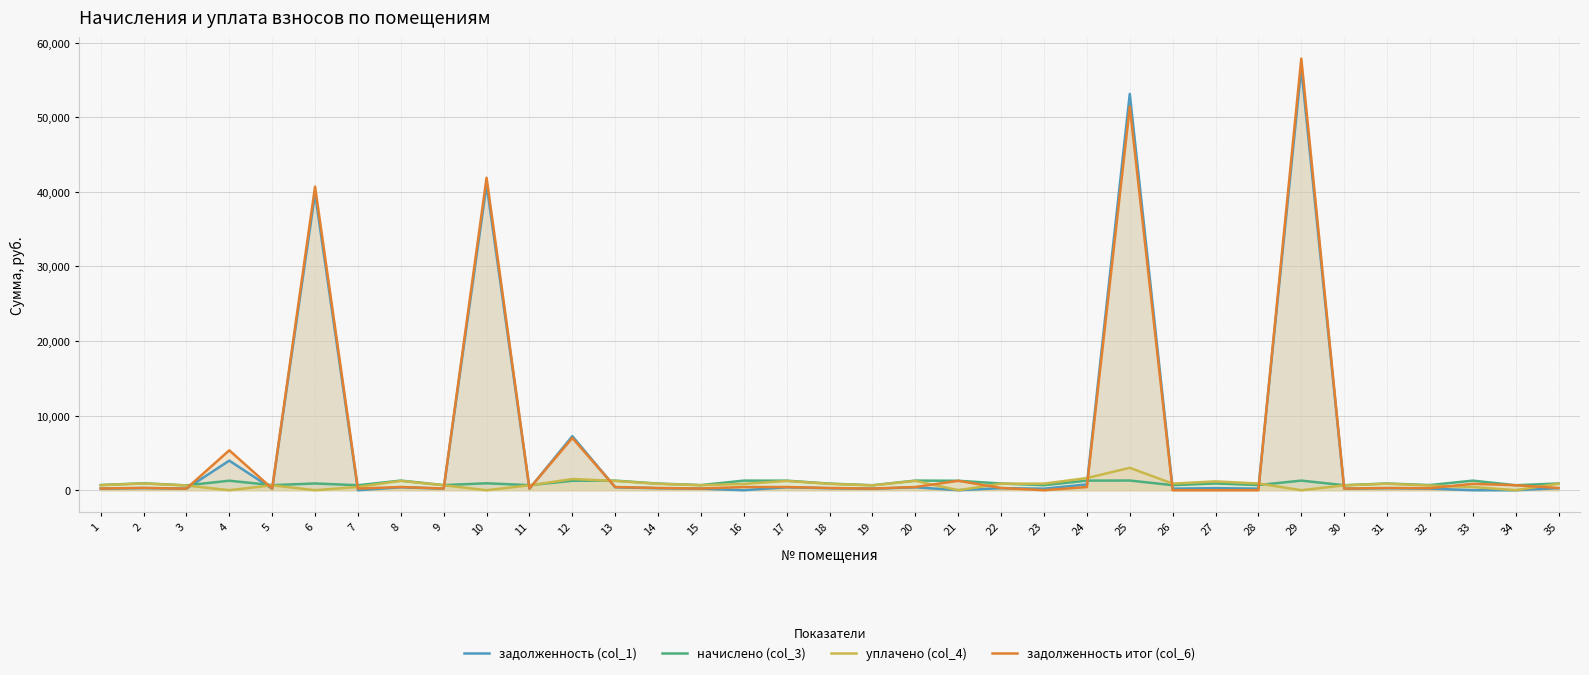

The уплачено (col_4) series shows 443.3 at 7. True or false?

True